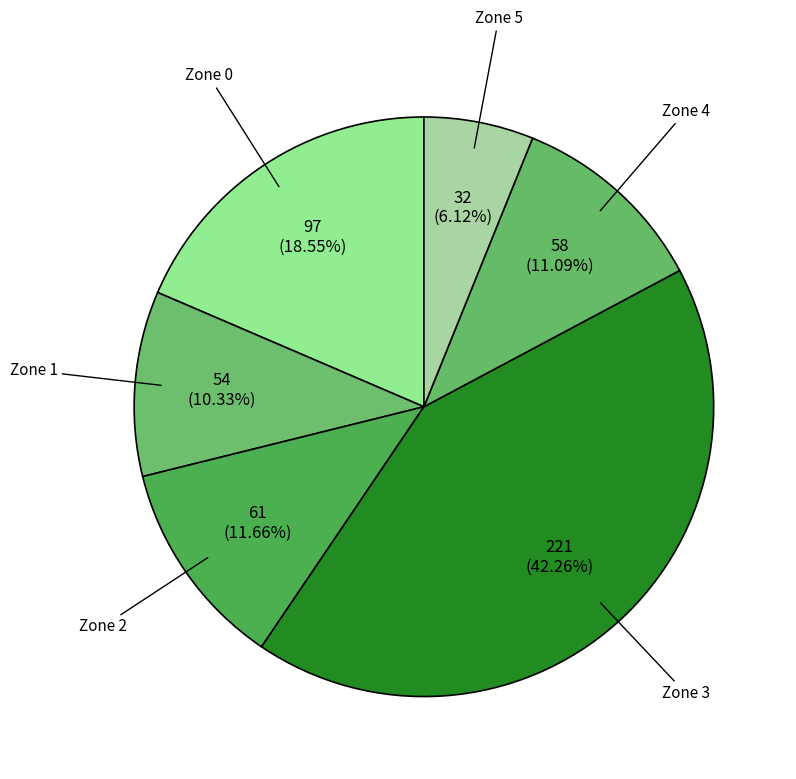

Count the number of slices in the pie.

6